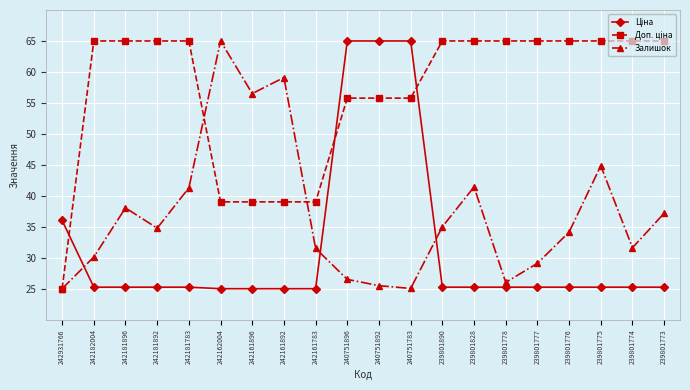

How many distinct data groups are displayed?

3